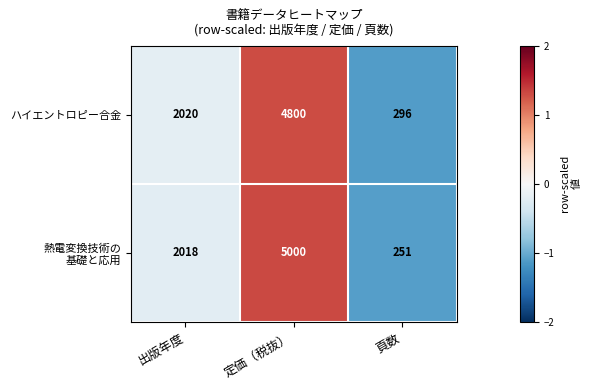

What is the maximum value shown in the chart?

5000